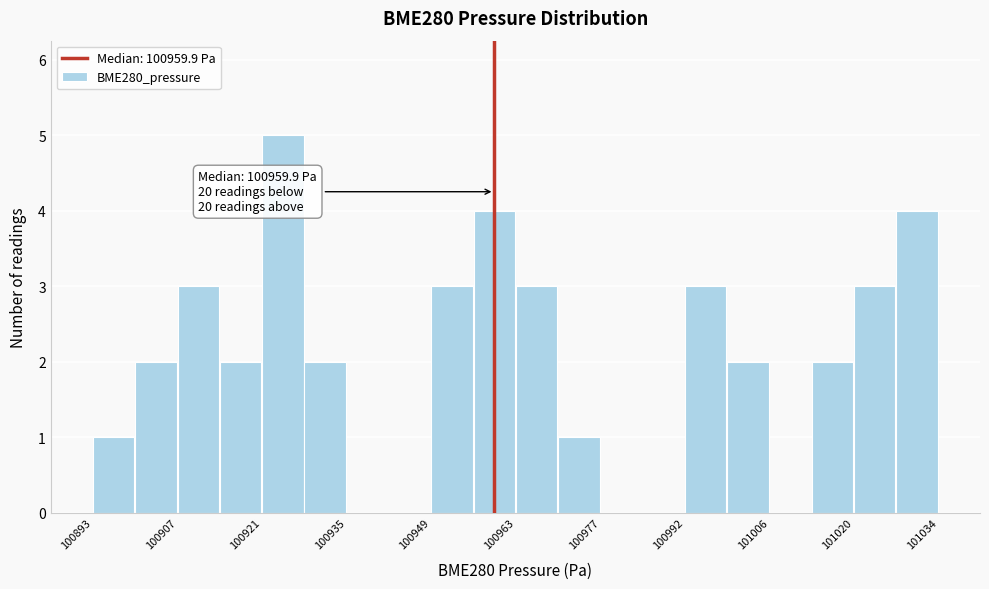

Around what value on the x-axis is the tallest bar? Give the approximate position of its centre, as read against the axis.

100924